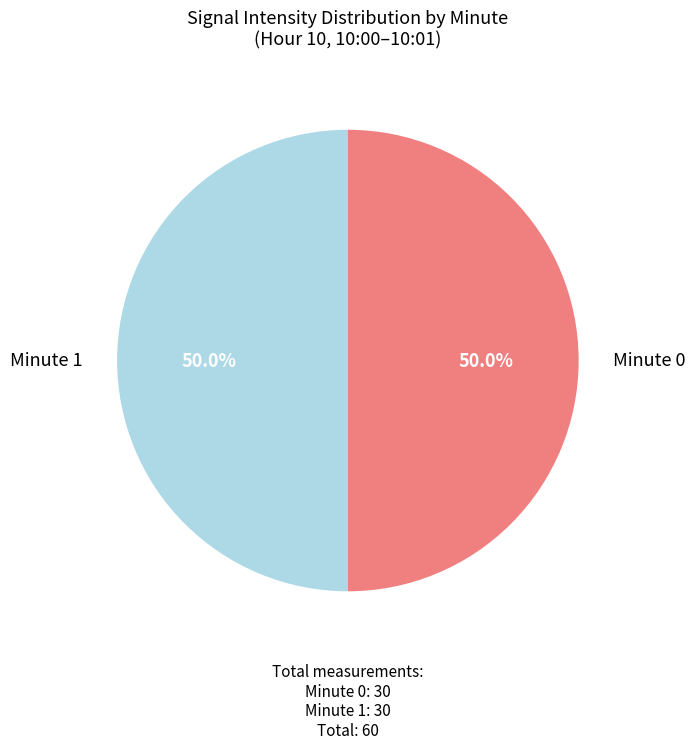

Does any single category account for the majority?

No